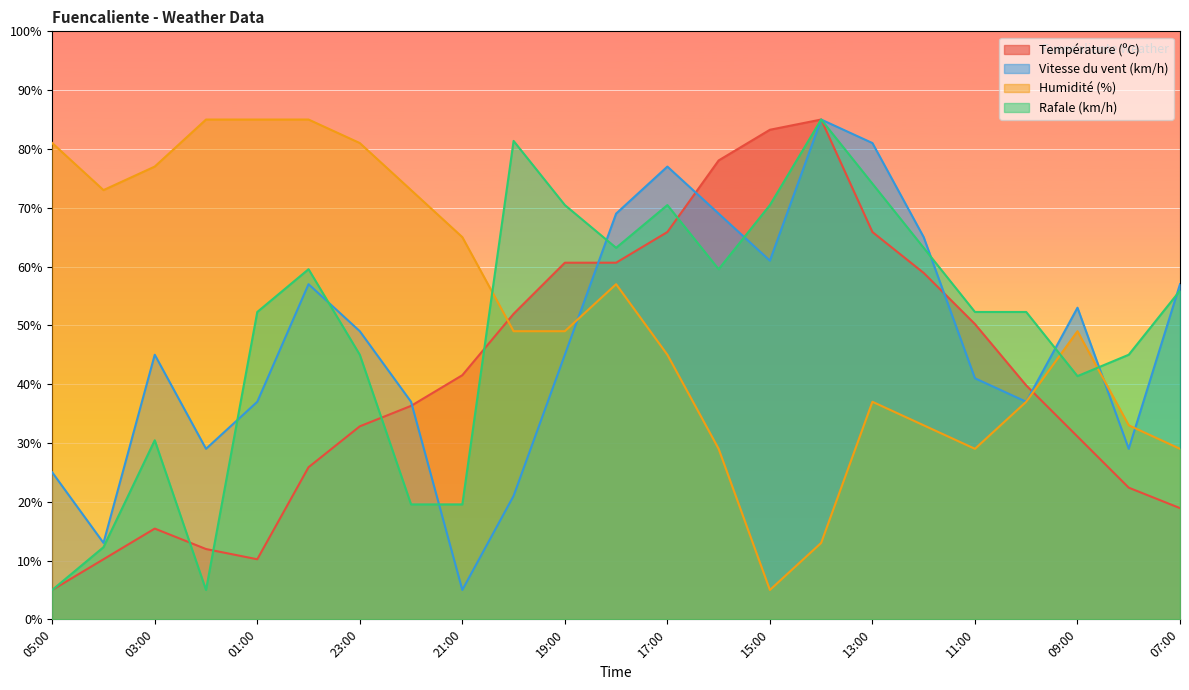

At which label is Rafale (km/h) closest to 45?

23:00